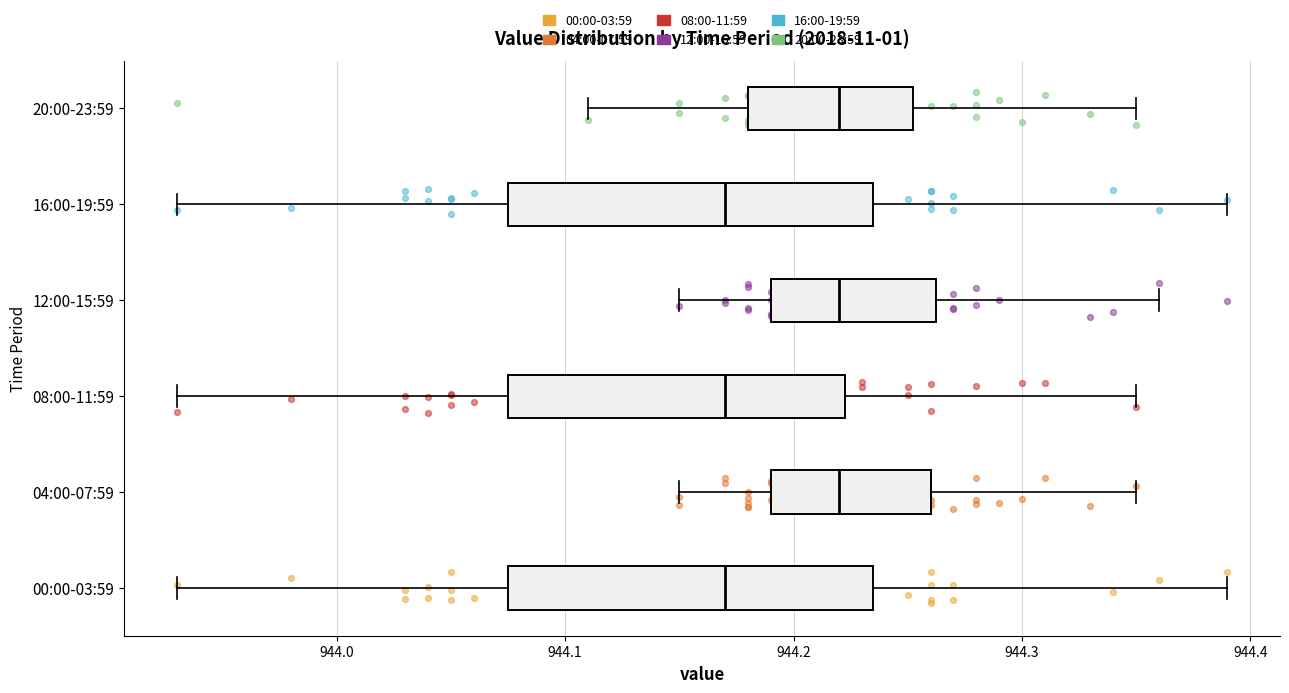

Reading bottom to top, read every box against the x-axis: the position of its median line, the range the box covers, and the ends of its whiskers. The values are not printed on the chart, so give them approximately, as read against the axis.

00:00-03:59: median 944.17, box 944.08 to 944.24, whiskers 943.93 to 944.39
04:00-07:59: median 944.22, box 944.19 to 944.26, whiskers 944.15 to 944.35
08:00-11:59: median 944.17, box 944.08 to 944.22, whiskers 943.93 to 944.35
12:00-15:59: median 944.22, box 944.19 to 944.26, whiskers 944.15 to 944.36
16:00-19:59: median 944.17, box 944.08 to 944.24, whiskers 943.93 to 944.39
20:00-23:59: median 944.22, box 944.18 to 944.25, whiskers 944.11 to 944.35